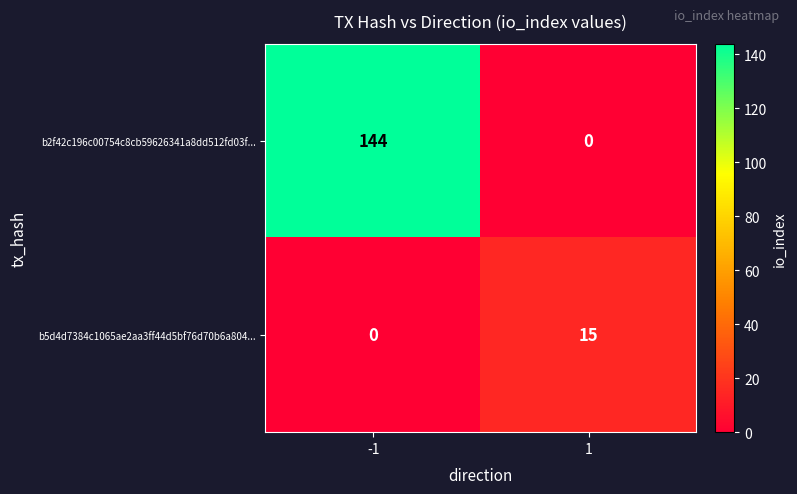

How many values in the b5d4d7384c1065ae2aa3ff44d5bf76d70b6a804... series are below 15?

1